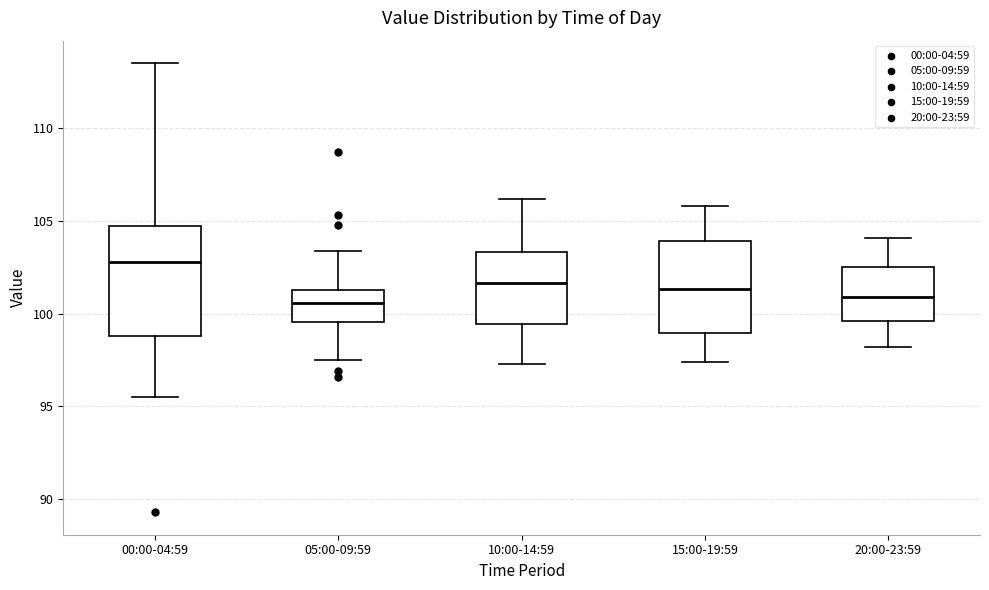

Where does the median line of the box for 20:00-23:59 sit on the y-axis? The values are not printed on the chart, so give them approximately, as read against the axis.

101.0